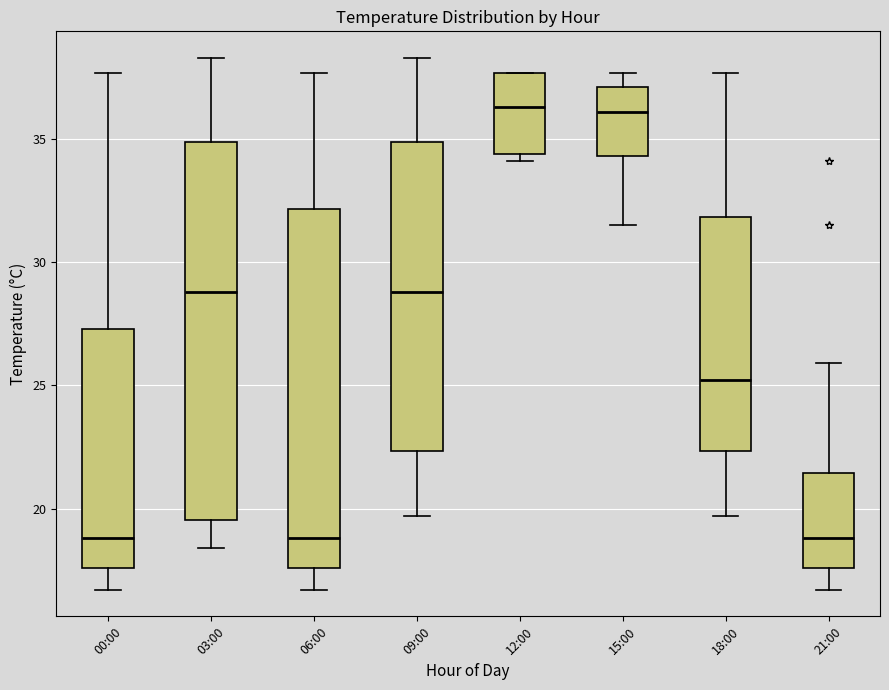

Reading left to right, transcribe this box plot: for each box, give where its median line is, the range the box spans, and where its two whiskers end, as read against the y-axis. The values are not printed on the chart, so give them approximately, as read against the axis.

00:00: median 19.0, box 17.5 to 27.5, whiskers 16.5 to 37.5
03:00: median 29.0, box 19.5 to 35.0, whiskers 18.5 to 38.5
06:00: median 19.0, box 17.5 to 32.0, whiskers 16.5 to 37.5
09:00: median 29.0, box 22.5 to 35.0, whiskers 19.5 to 38.5
12:00: median 36.5, box 34.5 to 37.5, whiskers 34.0 to 37.5
15:00: median 36.0, box 34.5 to 37.0, whiskers 31.5 to 37.5
18:00: median 25.0, box 22.5 to 32.0, whiskers 19.5 to 37.5
21:00: median 19.0, box 17.5 to 21.5, whiskers 16.5 to 26.0